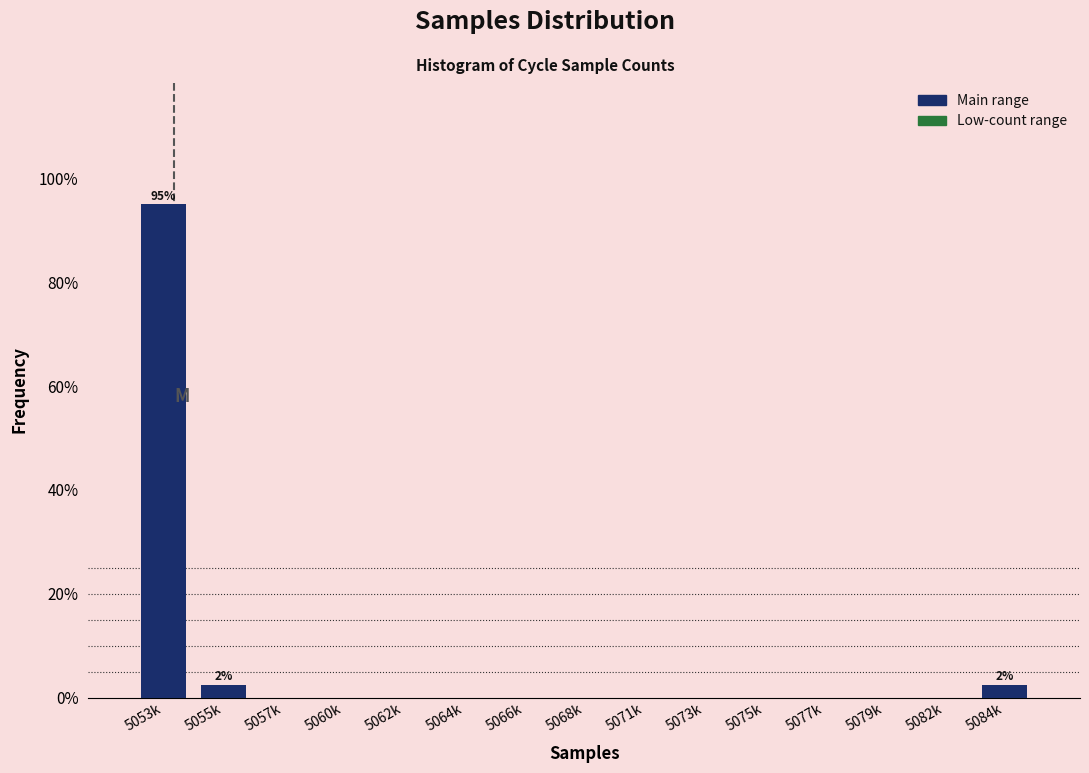

Reading left to right, list all the values displayed in this chart.

5053k=95.0	5055k=2.5	5057k=0.0	5060k=0.0	5062k=0.0	5064k=0.0	5066k=0.0	5068k=0.0	5071k=0.0	5073k=0.0	5075k=0.0	5077k=0.0	5079k=0.0	5082k=0.0	5084k=2.5